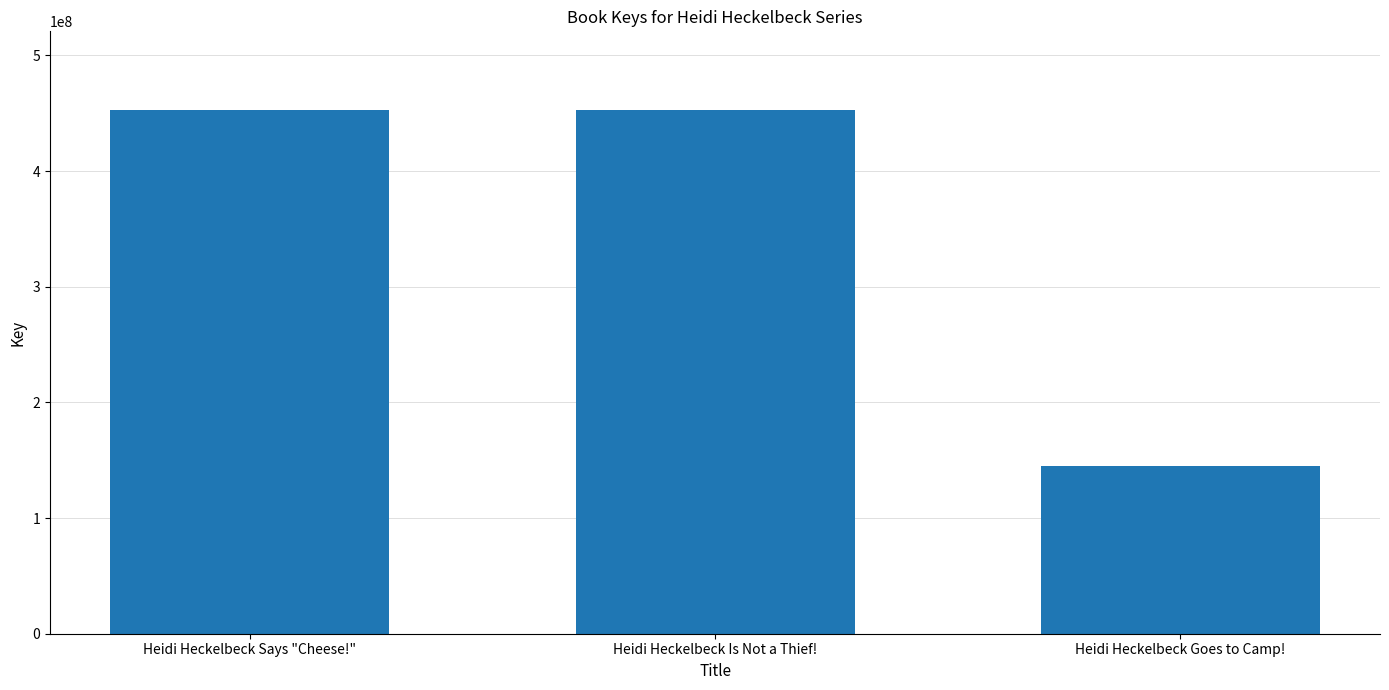

Approximately how many times larger is the value at Heidi Heckelbeck Goes to Camp! compared to Heidi Heckelbeck Says "Cheese!"?

0.3